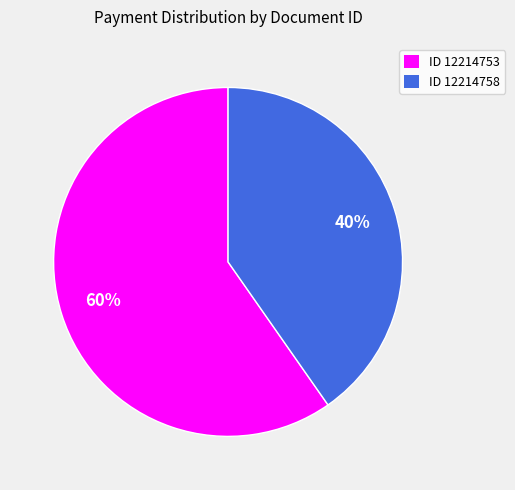

Combined, do ID 12214758 and ID 12214753 account for over 50%?

Yes